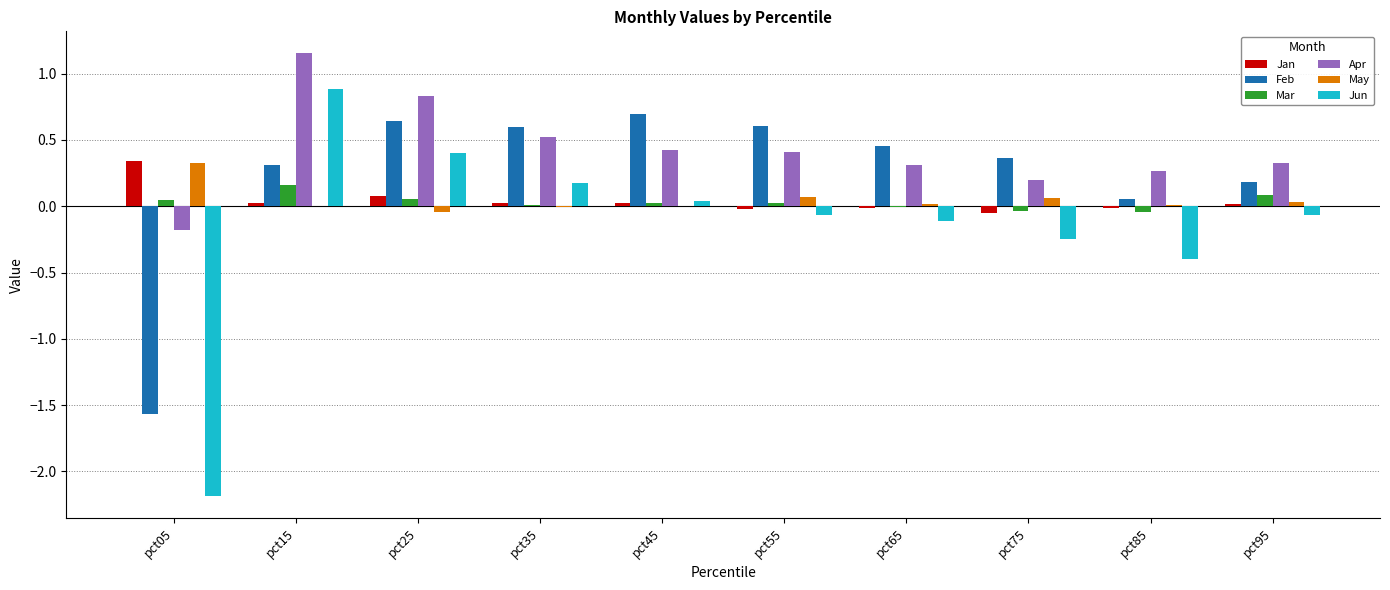

Between pct55 and pct95, which series saw the biggest shift?

Feb